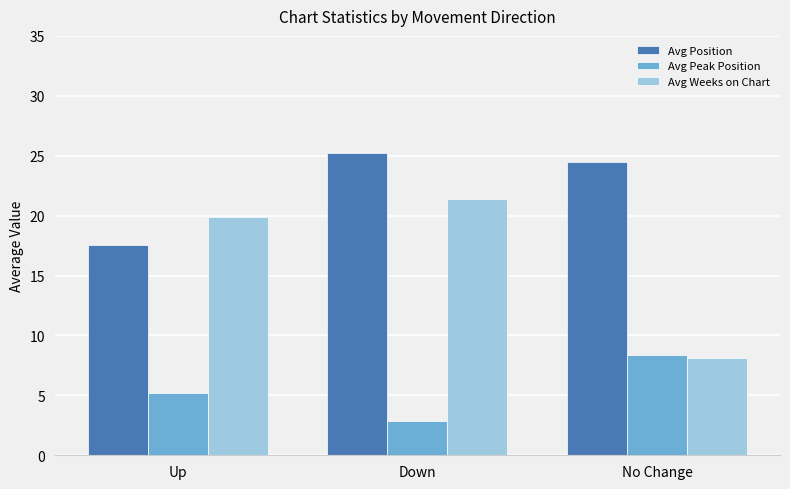

Which category has the highest value in the Avg Peak Position series?

No Change